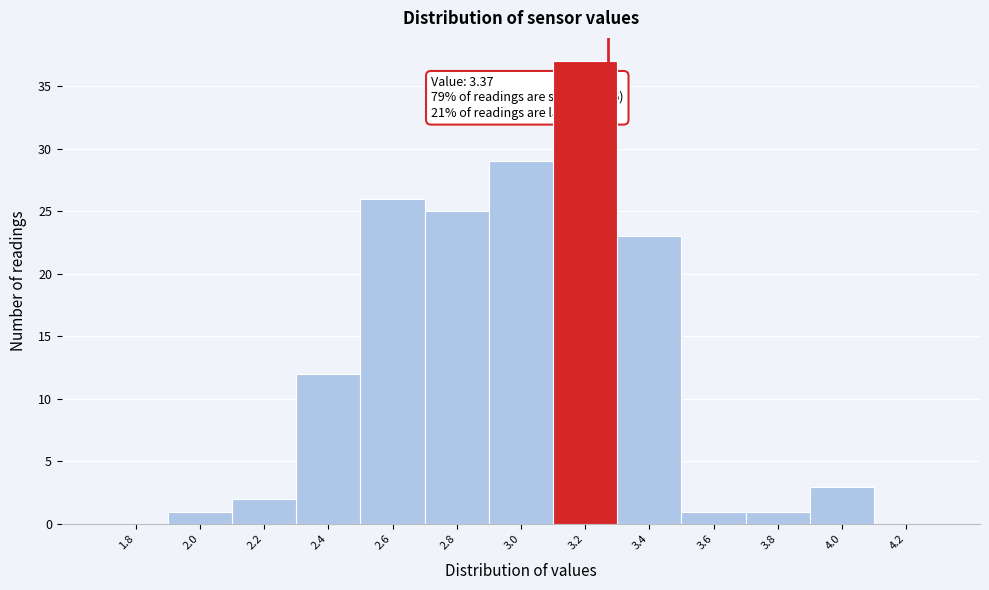

Reading left to right, extract all data points from this chart.

1.8=0	2.0=1	2.2=2	2.4=12	2.6=26	2.8=25	3.0=29	3.2=37	3.4=23	3.6=1	3.8=1	4.0=3	4.2=0